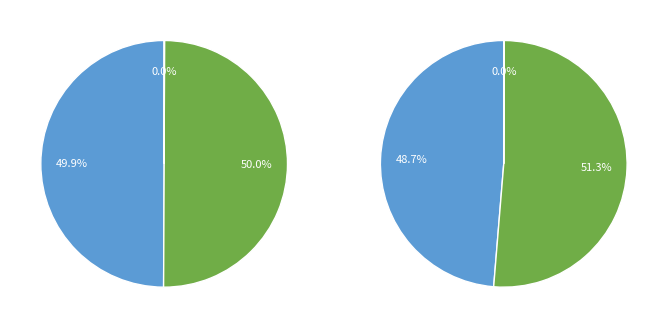

To the nearest percent, what percentage of the pie is TOTAL DEVENGADO?

50%